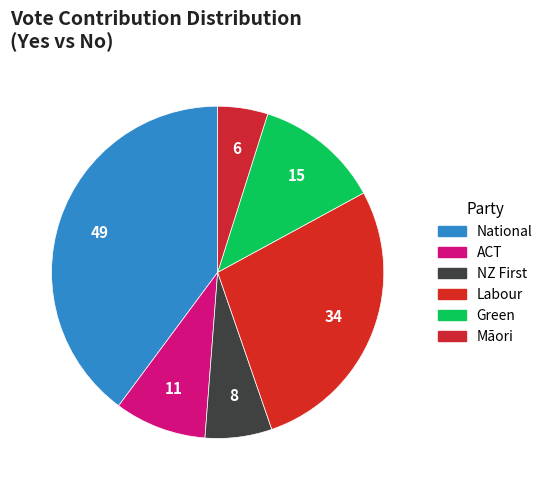

What percentage is NOT represented by National?

60.2%